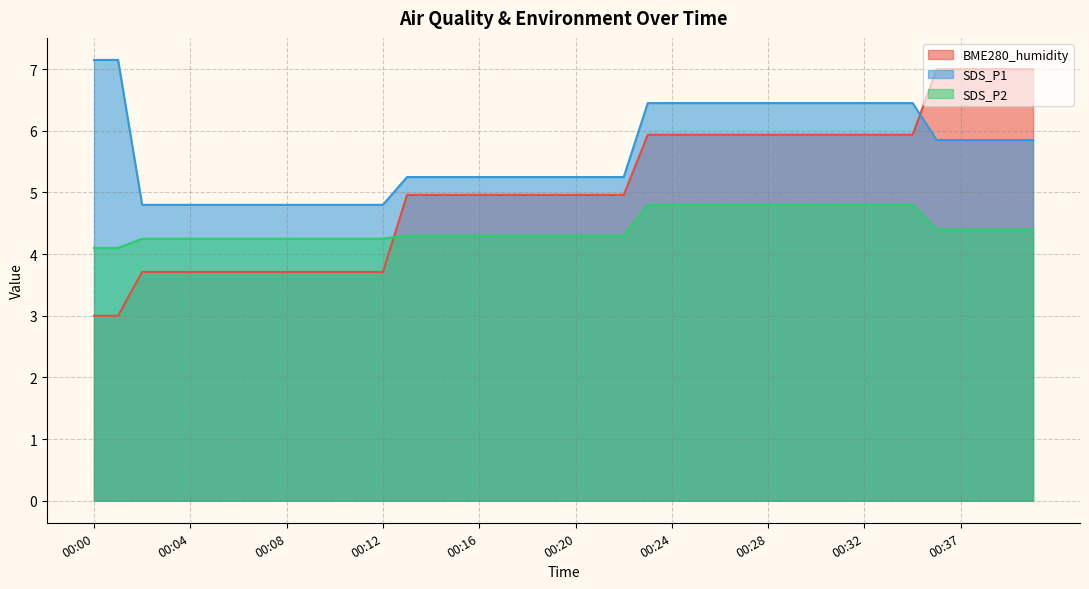

How many lines are shown in the chart?

3